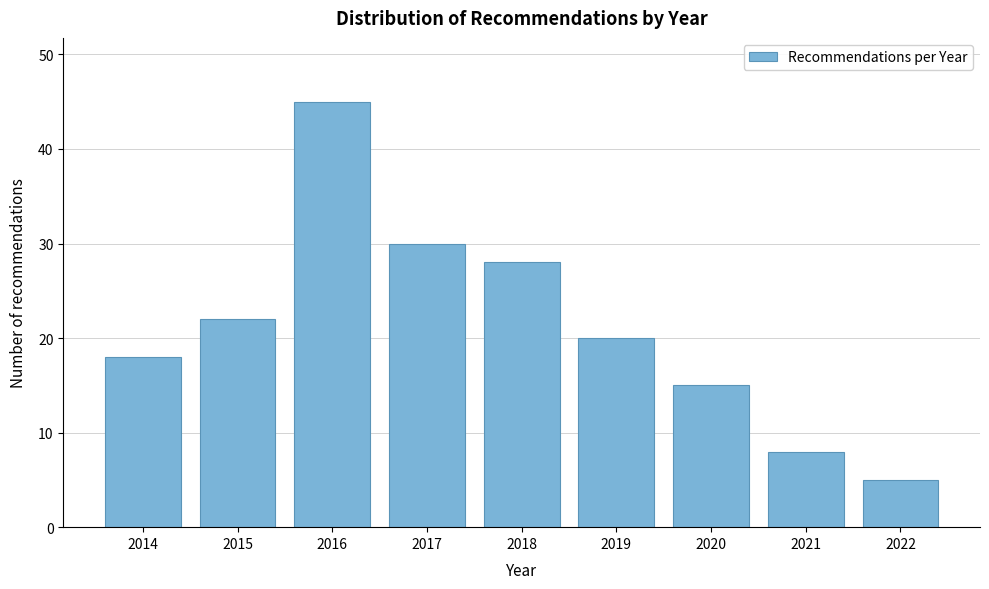

Reading left to right, extract all data points from this chart.

18	22	45	30	28	20	15	8	5